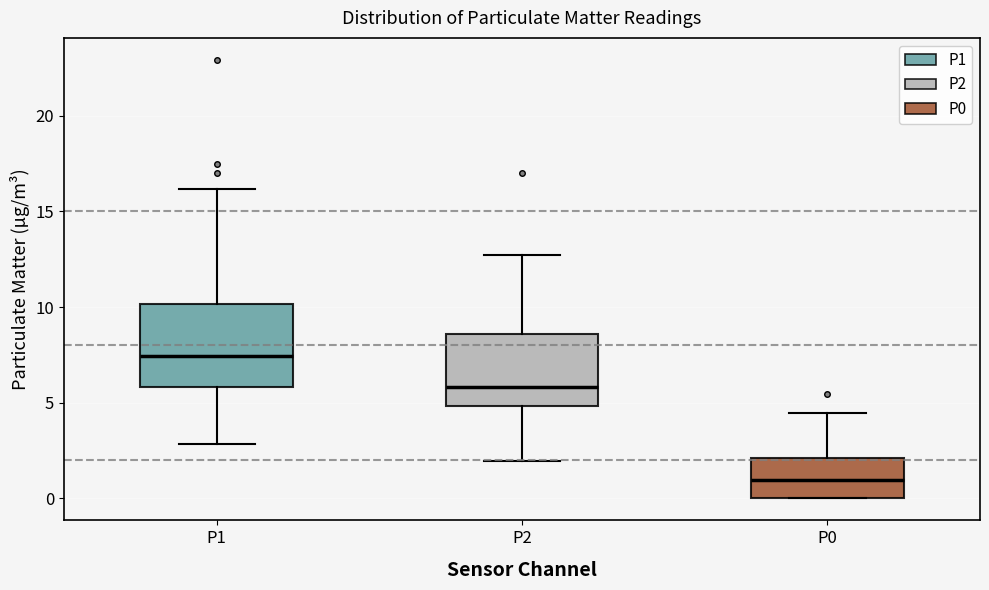

Where is the lower edge of the box for P2 on the y-axis? The values are not printed on the chart, so give them approximately, as read against the axis.

5.0